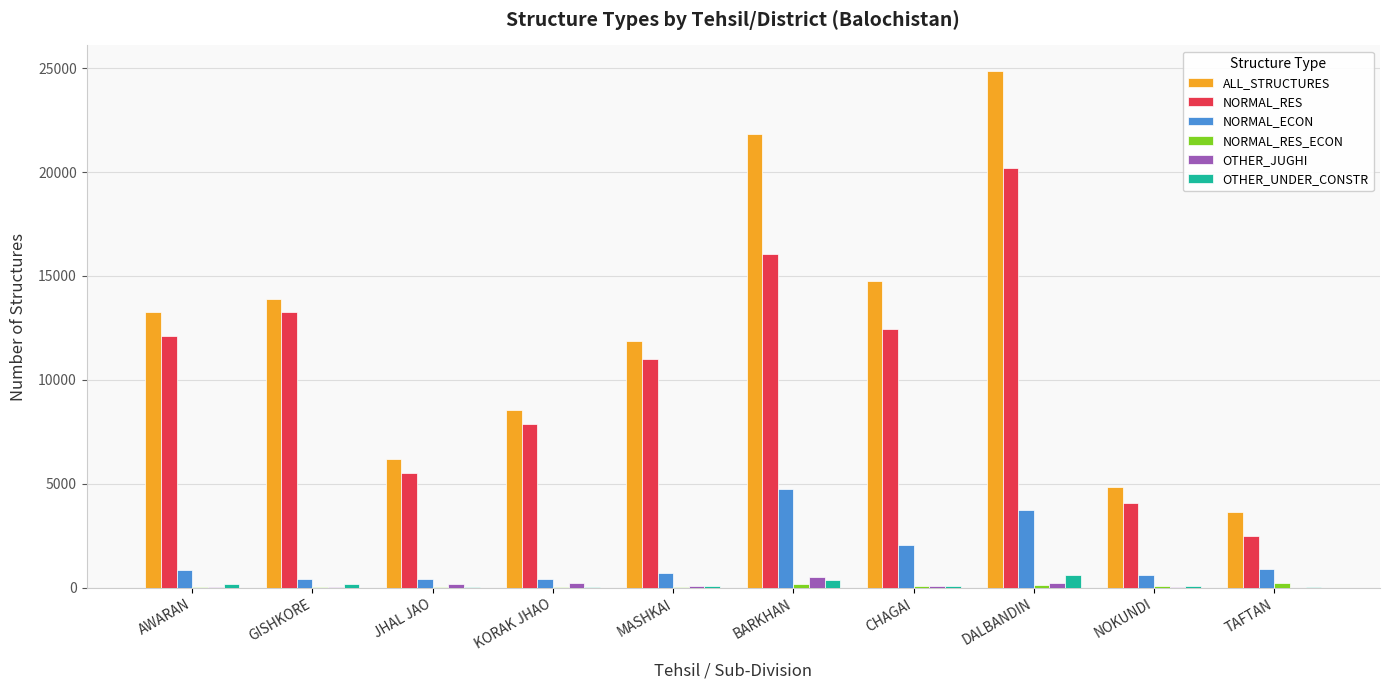

Which category has the highest value in the NORMAL_ECON series?

BARKHAN